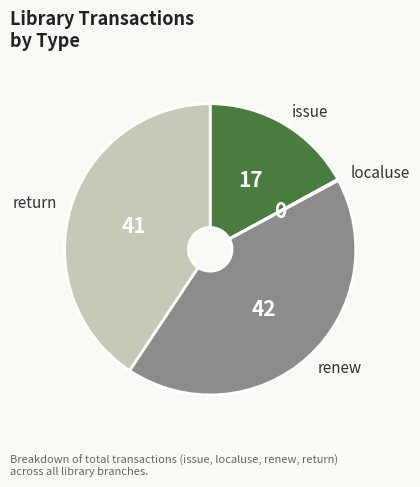

True or false: renew accounts for 50% of the total.

False